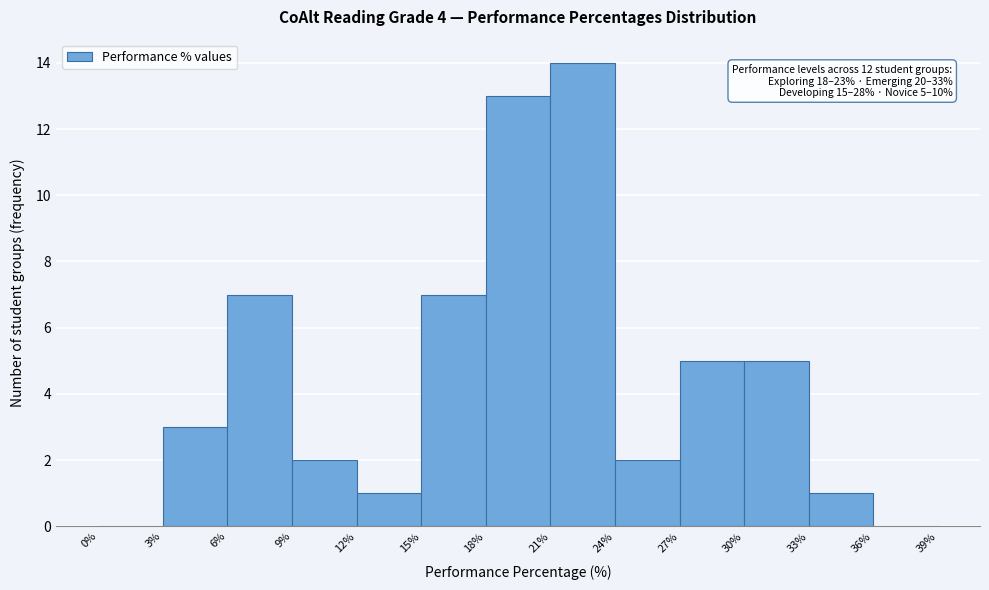

Over which range of the x-axis is the bar tallest?

21% to 24%